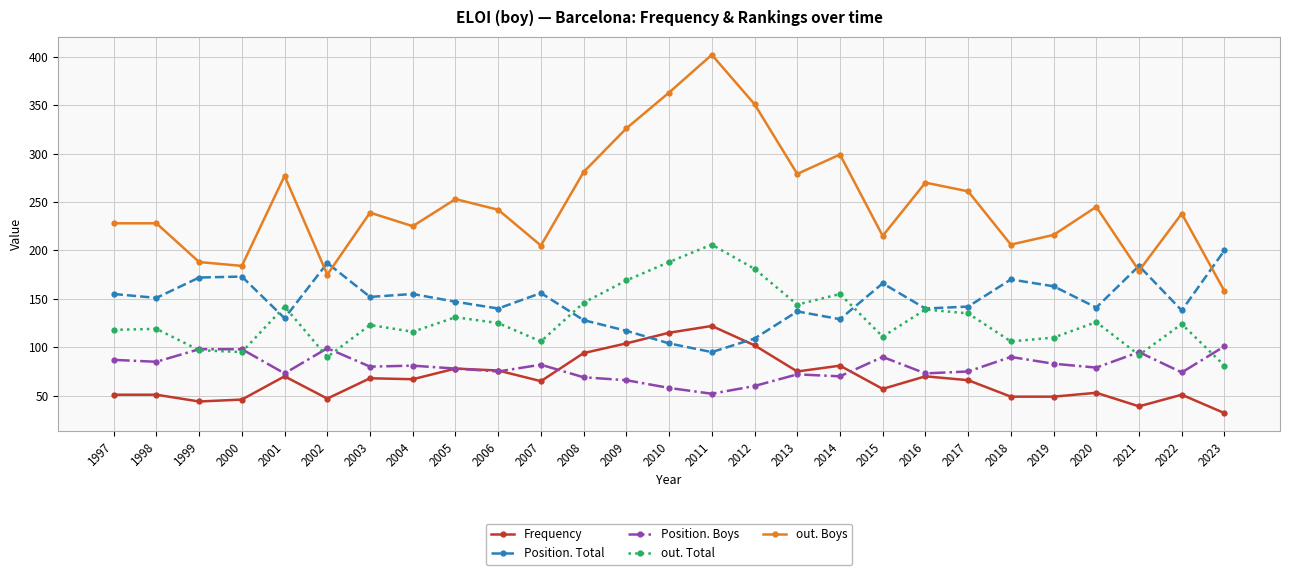

Which series has the widest spread of values?

out. Boys